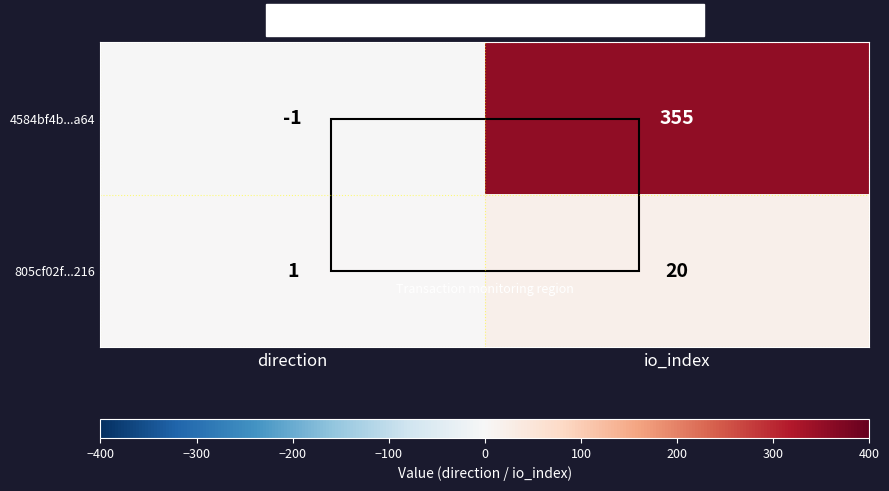

Which label corresponds to the smallest value in the chart?

direction